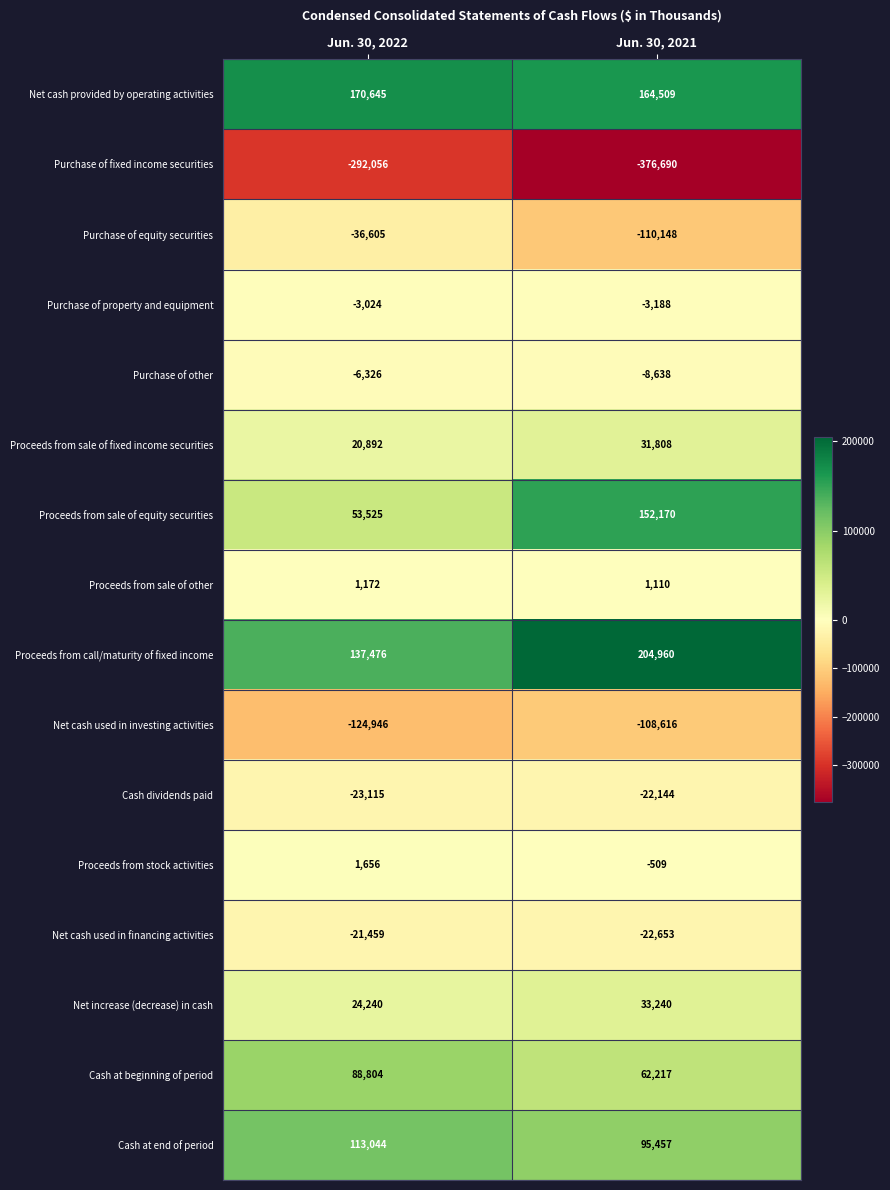

Which series has the largest total across all categories?

Proceeds from call/maturity of fixed income